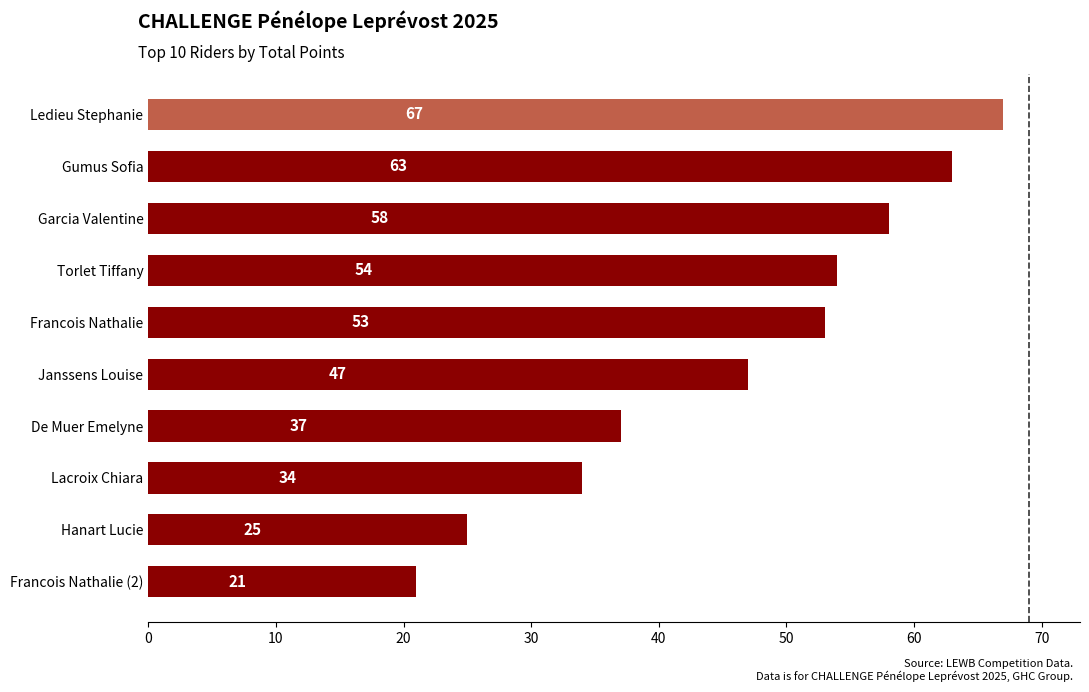

What is the minimum value shown in the chart?

21